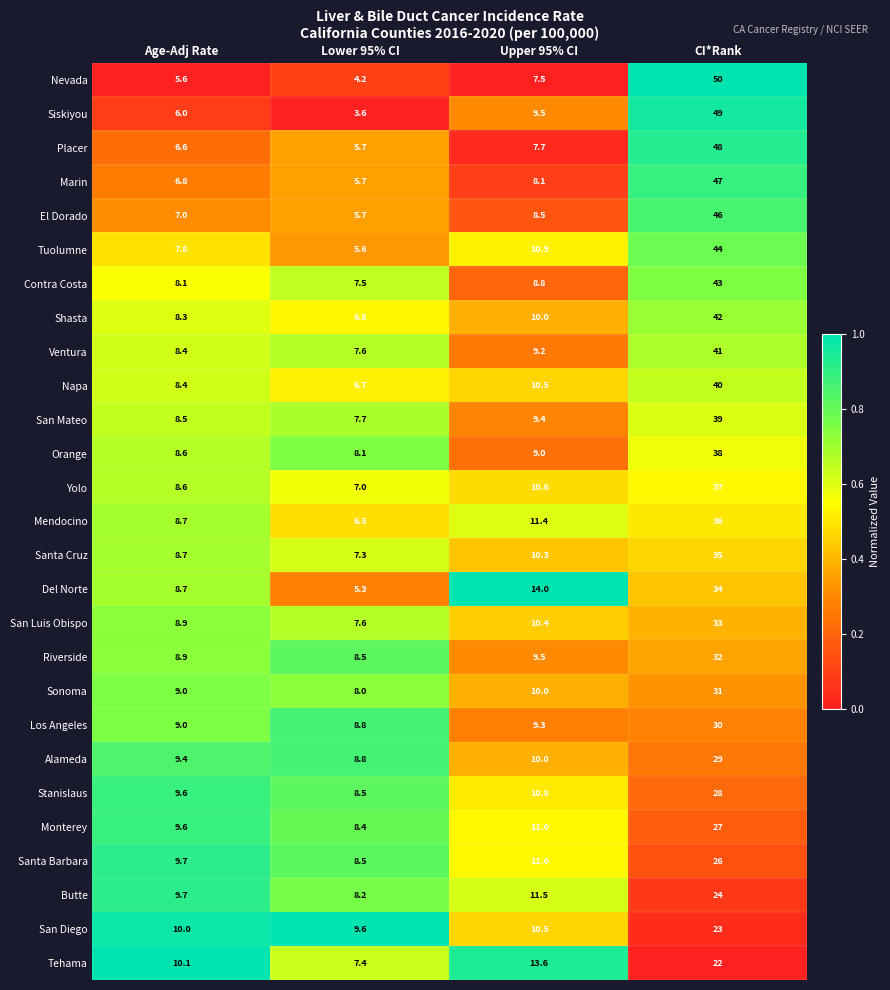

What is the difference between the Stanislaus values at Age-Adj Rate and CI*Rank?

18.4